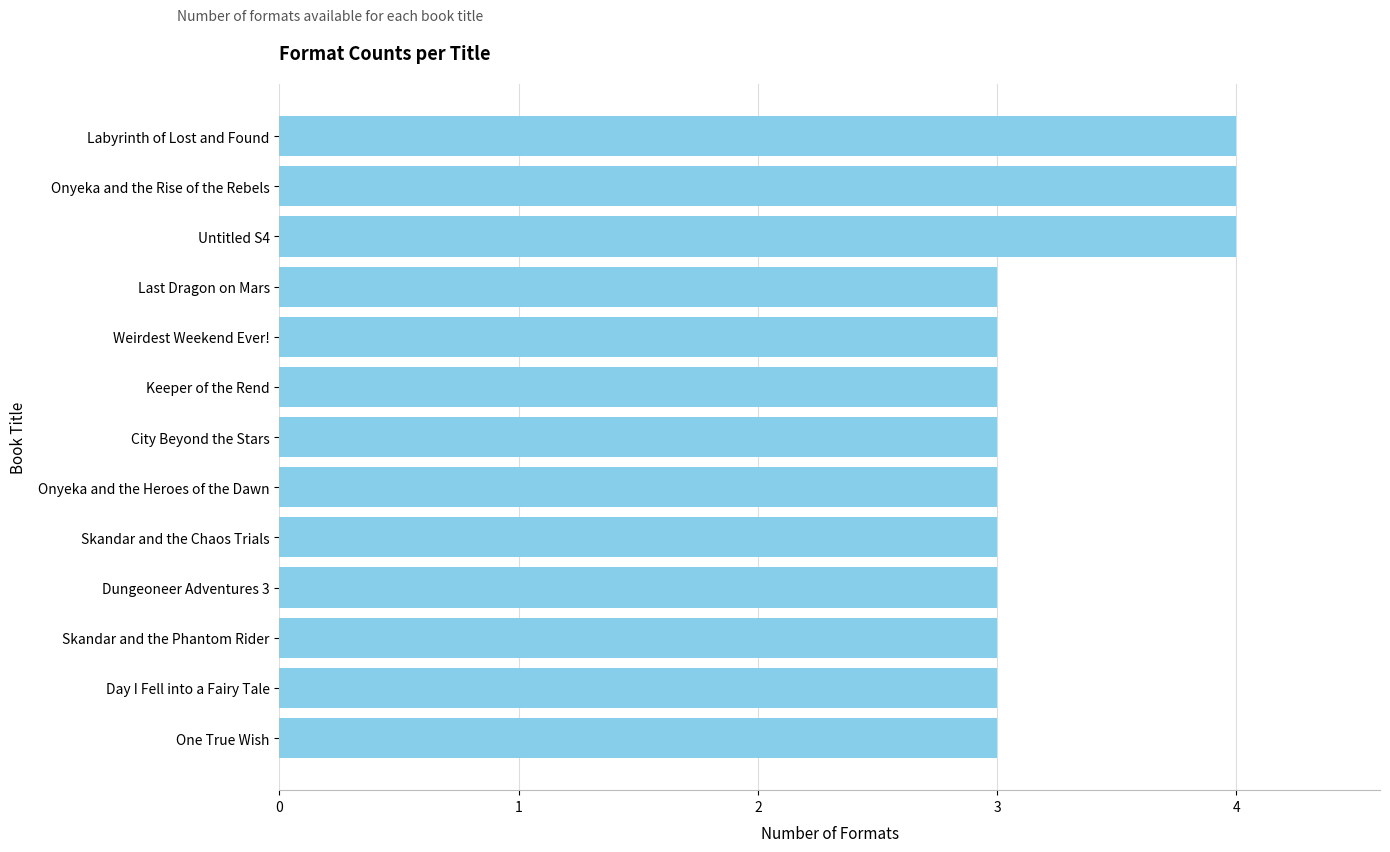

The chart shows a value of 3 at Onyeka and the Heroes of the Dawn. True or false?

True